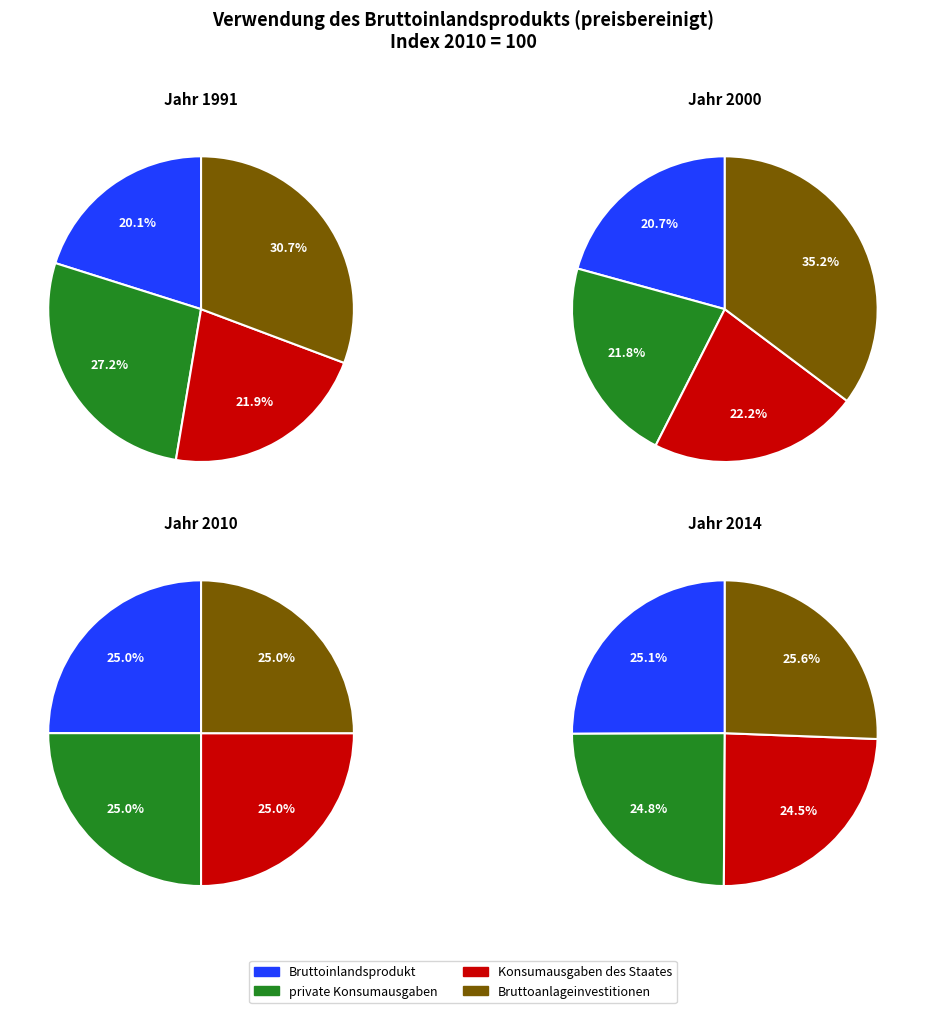

Which series has the widest spread of values?

Bruttoanlageinvestitionen